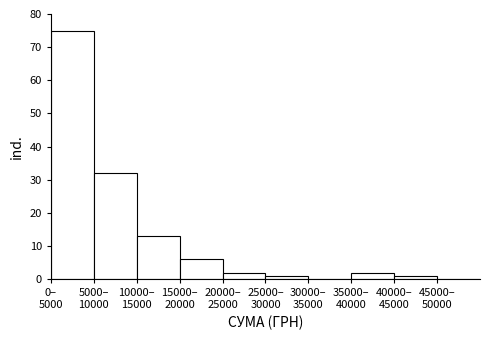

What is the maximum value shown in the chart?

75